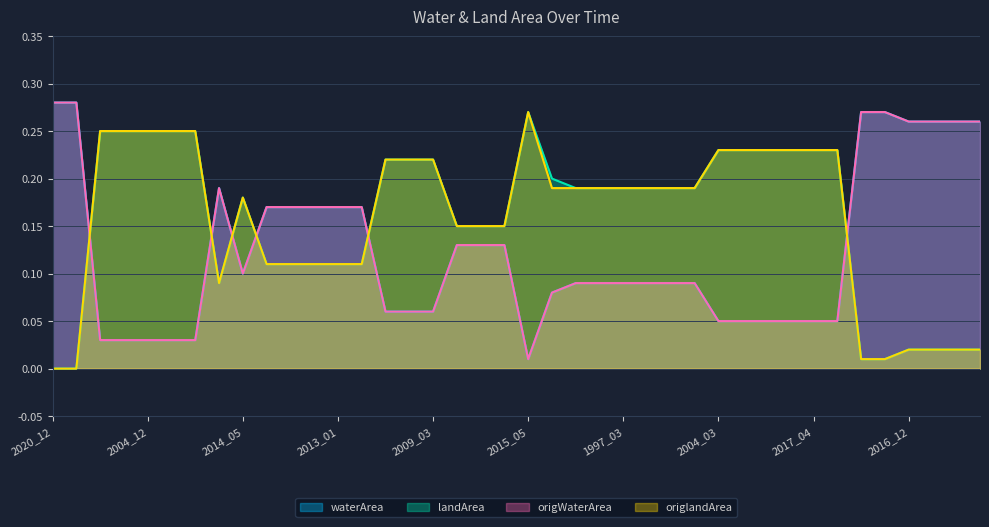

What is the difference between the highest and lowest values at 1999_04?

0.2